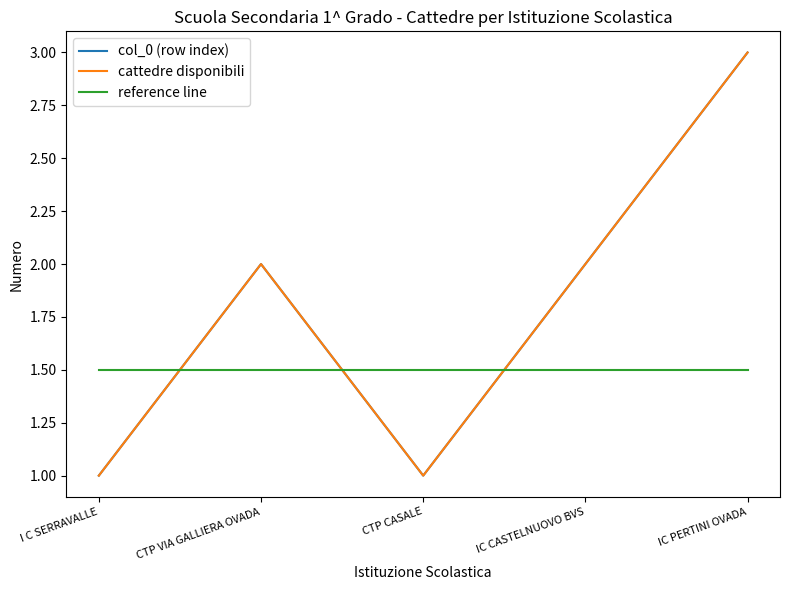

What position from the left is IC CASTELNUOVO BVS?

4